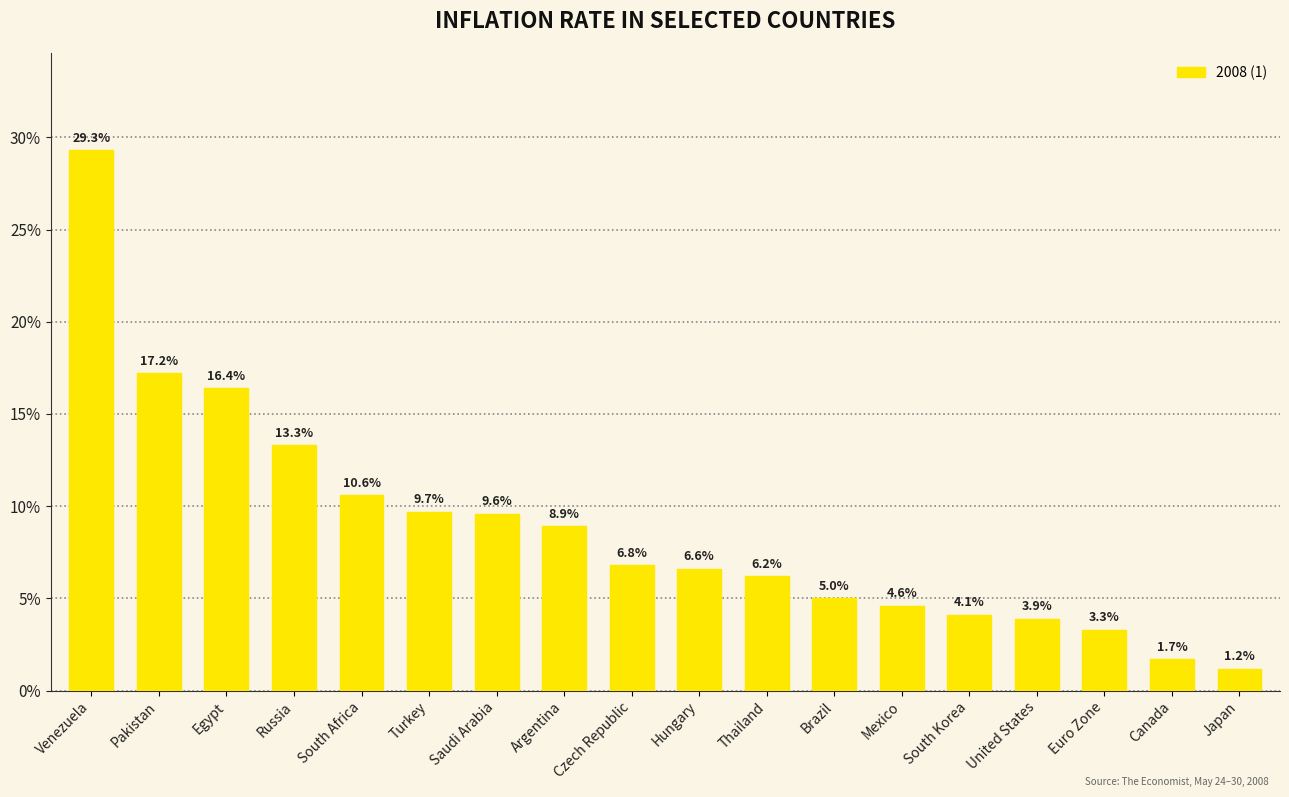

Reading left to right, list all the values displayed in this chart.

Venezuela=29.3	Pakistan=17.2	Egypt=16.4	Russia=13.3	South Africa=10.6	Turkey=9.7	Saudi Arabia=9.6	Argentina=8.9	Czech Republic=6.8	Hungary=6.6	Thailand=6.2	Brazil=5.0	Mexico=4.6	South Korea=4.1	United States=3.9	Euro Zone=3.3	Canada=1.7	Japan=1.2